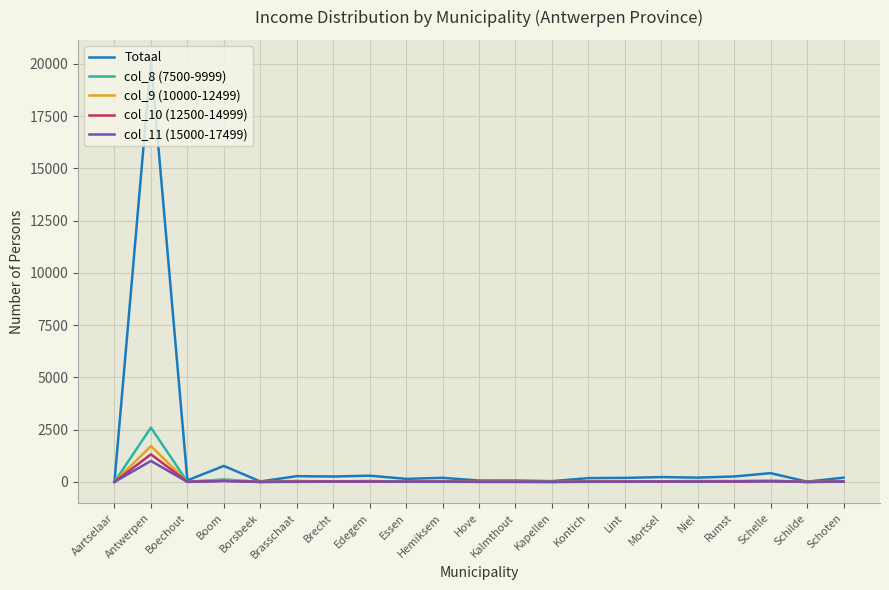

Which series has the widest spread of values?

Totaal